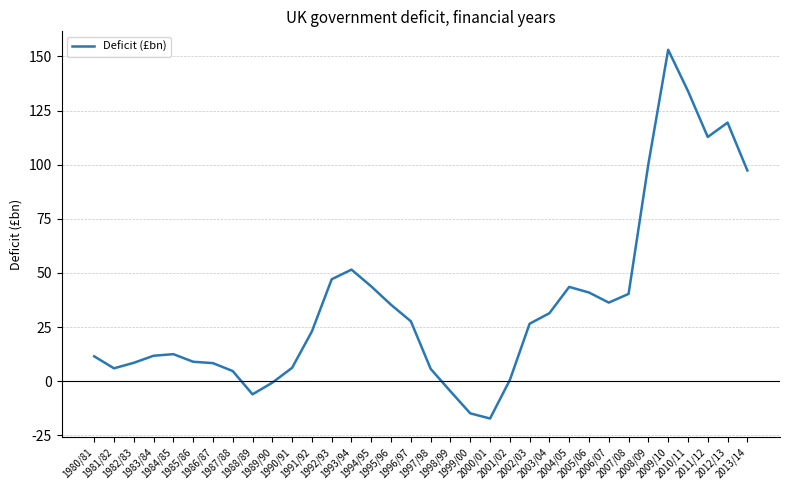

What is the greatest value displayed?

153.0